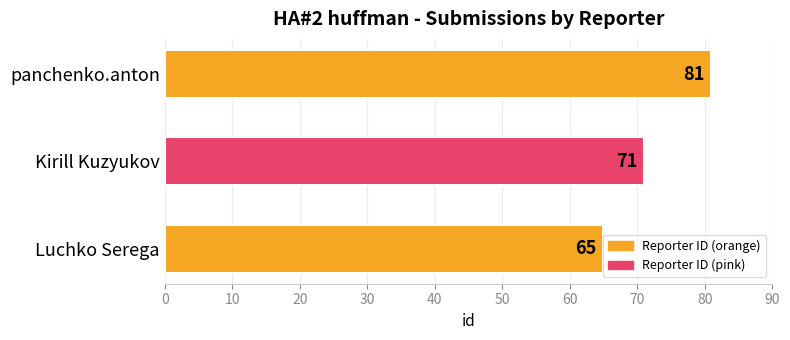

What is the minimum value shown in the chart?

65